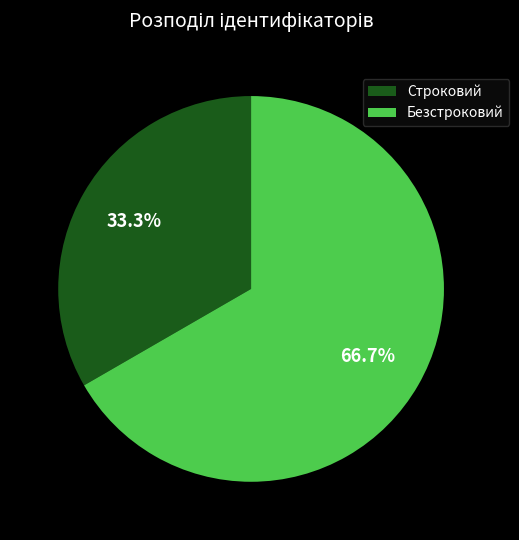

Which category accounts for the majority?

Безстроковий